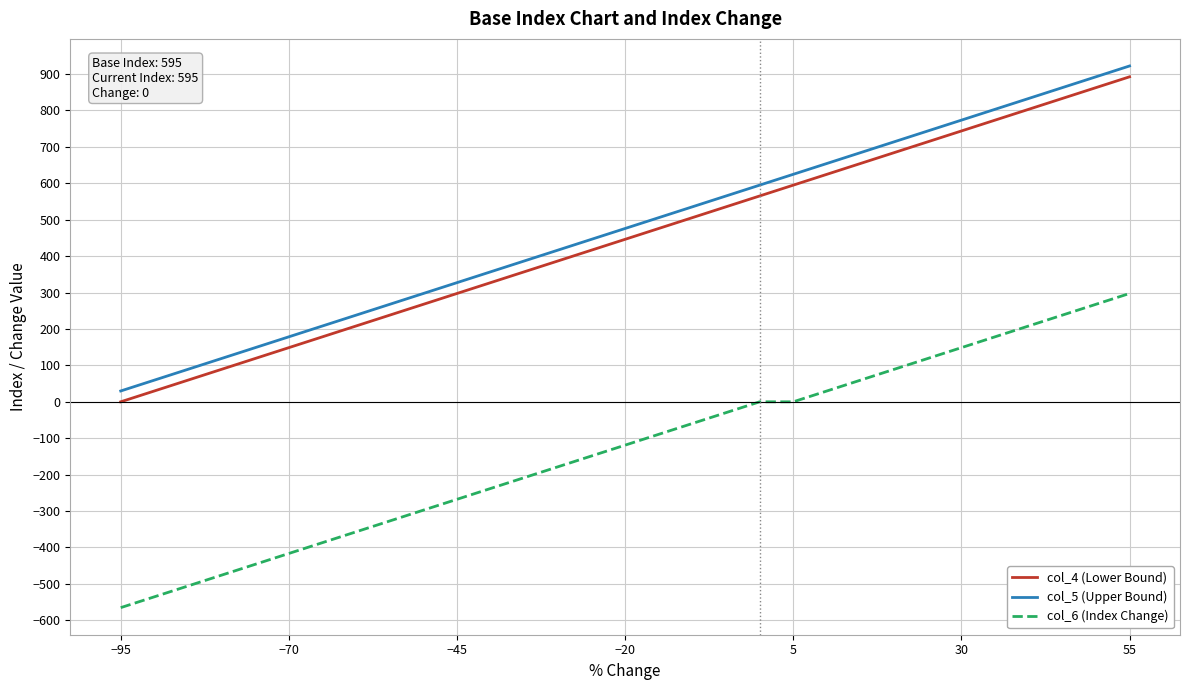

True or false: col_4 (Lower Bound) and col_6 (Index Change) intersect in this chart.

False